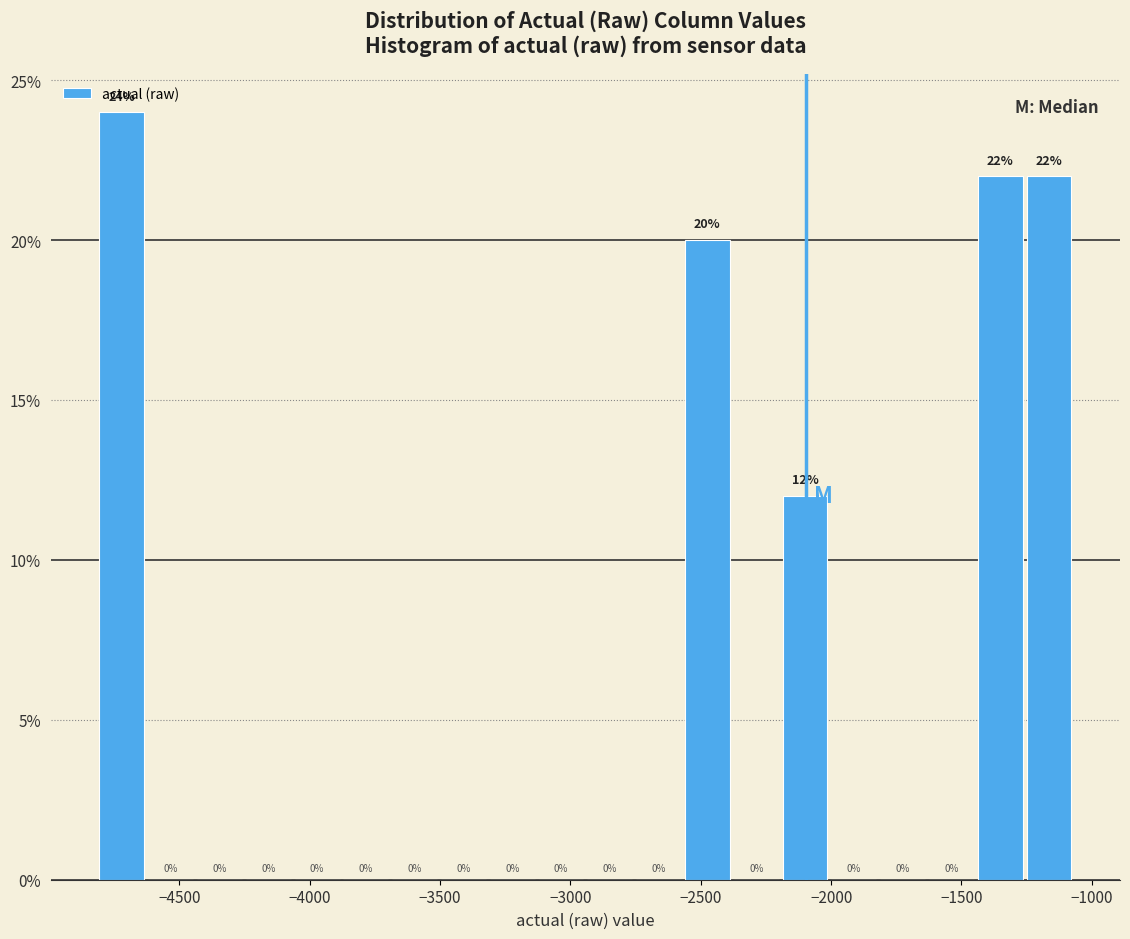

Read against the x-axis, roughly where is the centre of the tallest bar?

-4700